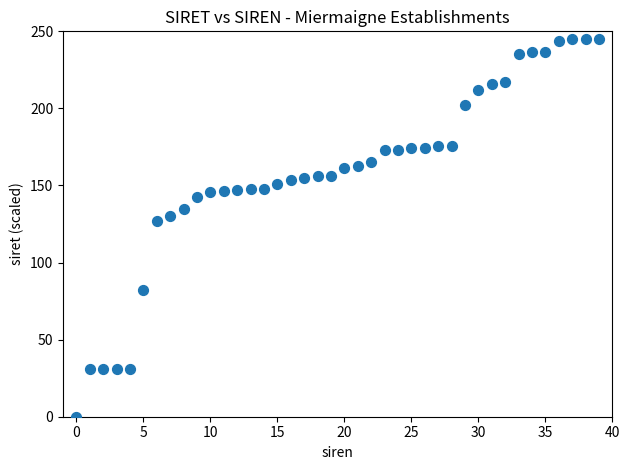

What is the range of Y values (max minus min)?

245.0